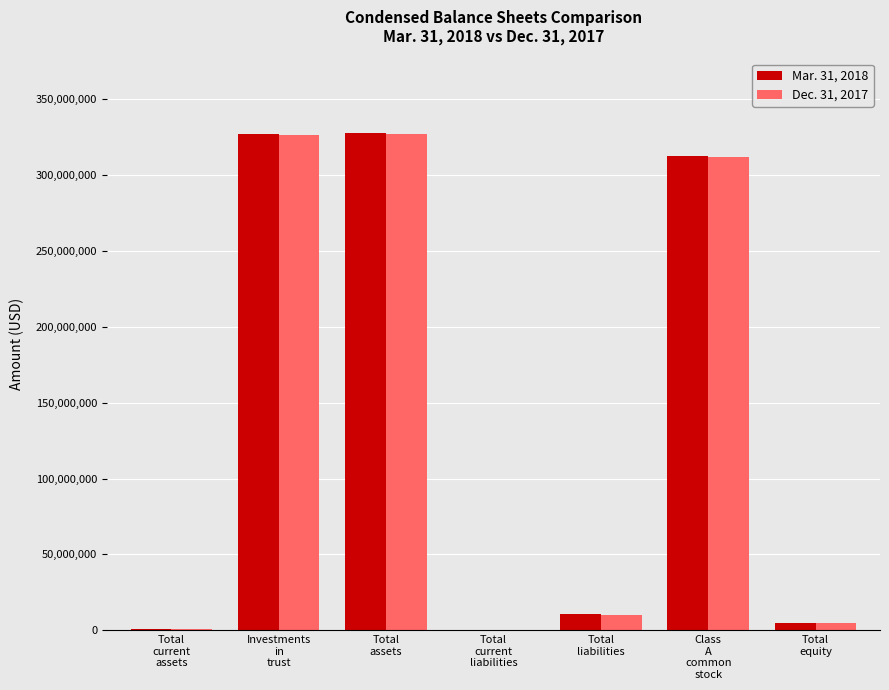

How many series are shown in this chart?

2